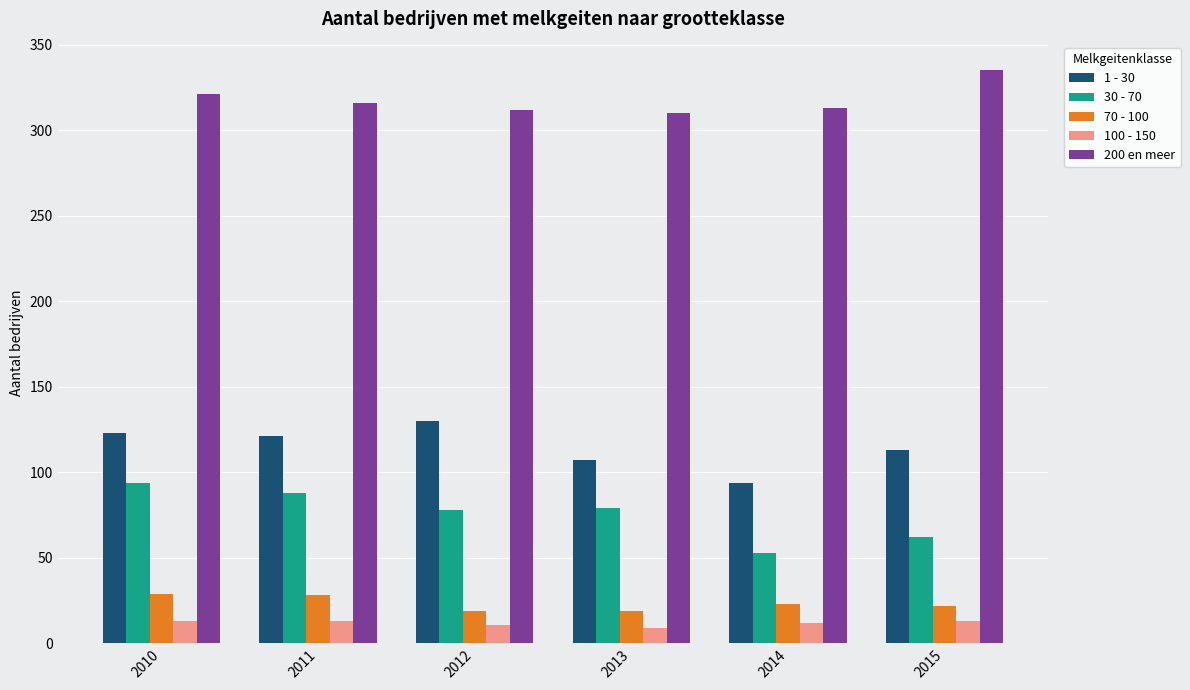

What is the minimum value shown in the chart?

9